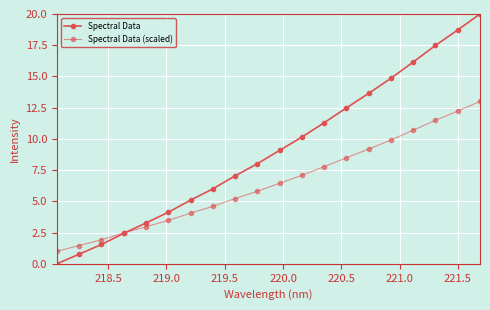

How many series are shown in this chart?

2